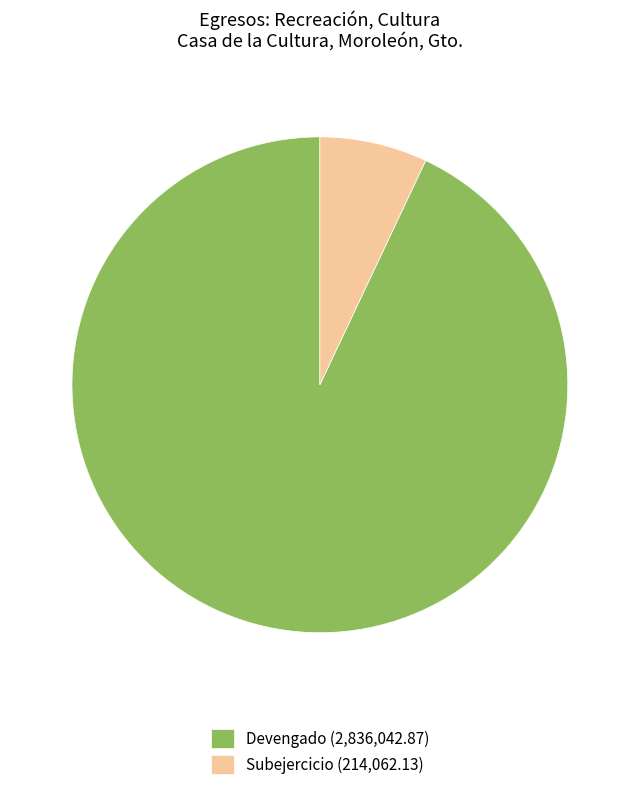

Is the sum of Subejercicio (214,062.13) and Devengado (2,836,042.87) greater than half?

Yes